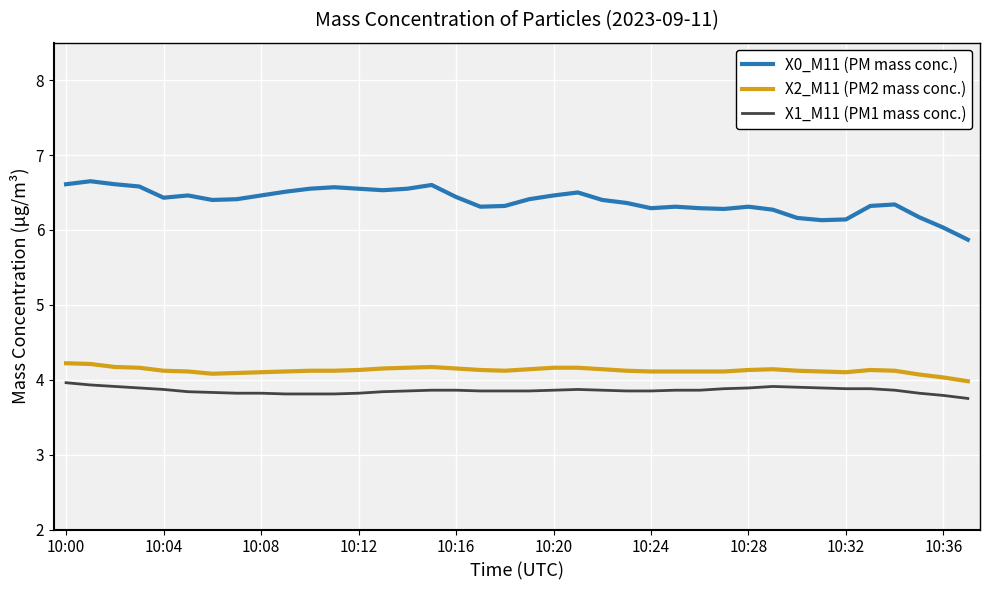

Which series has the largest range (max minus min)?

X0_M11 (PM mass conc.)